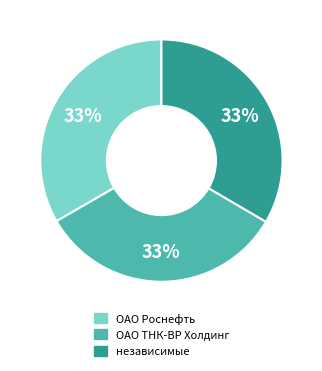

Is there a majority slice in this chart?

No